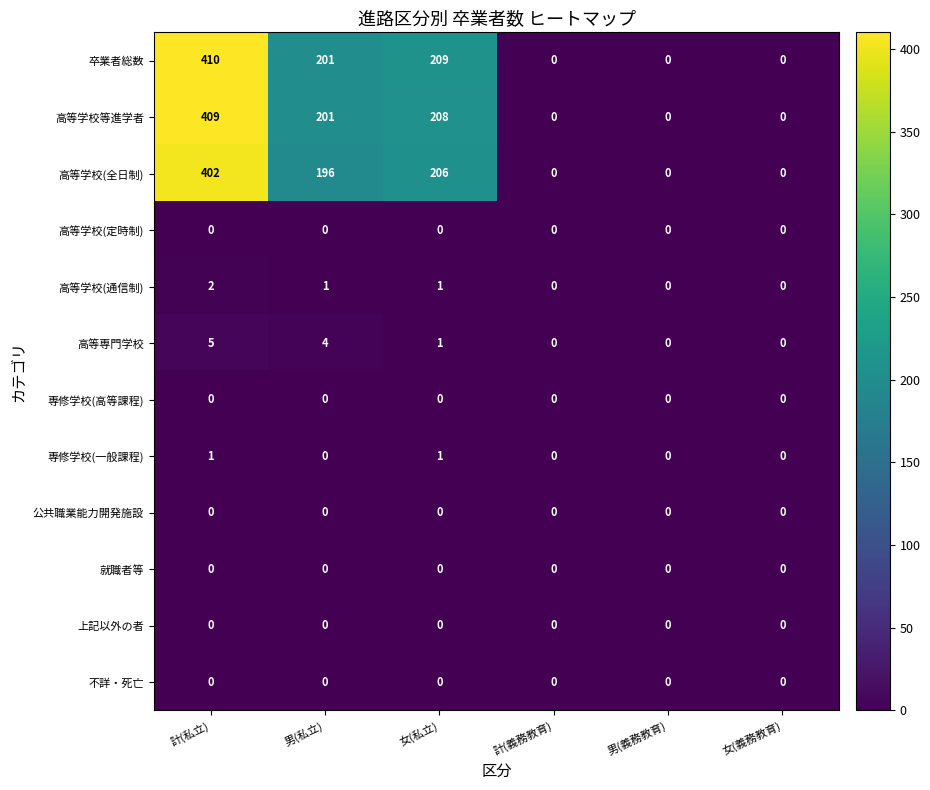

How many series are shown in this chart?

12